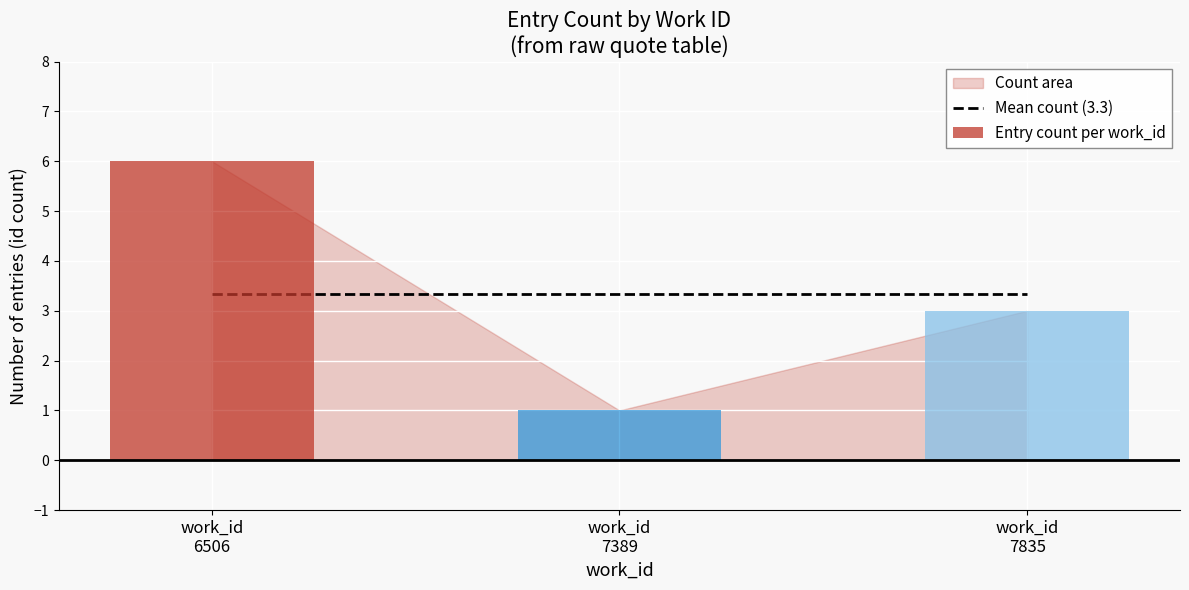

Reading left to right, what are all the values shown in this chart?

Mean count (3.3): 3.3	3.3	3.3
Entry count per work_id: 6.0	1.0	3.0